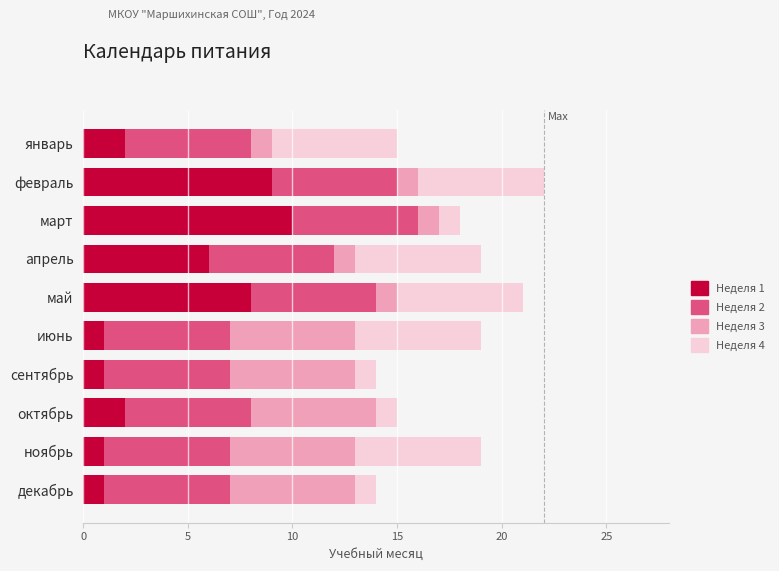

Which category has the highest value in the Неделя 1 series?

март